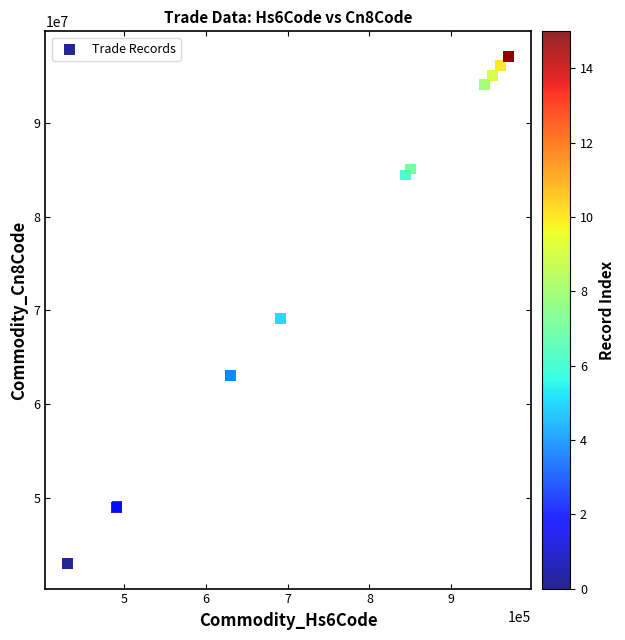

What Y value in the scatter plot is closest to 70039000?

69120023